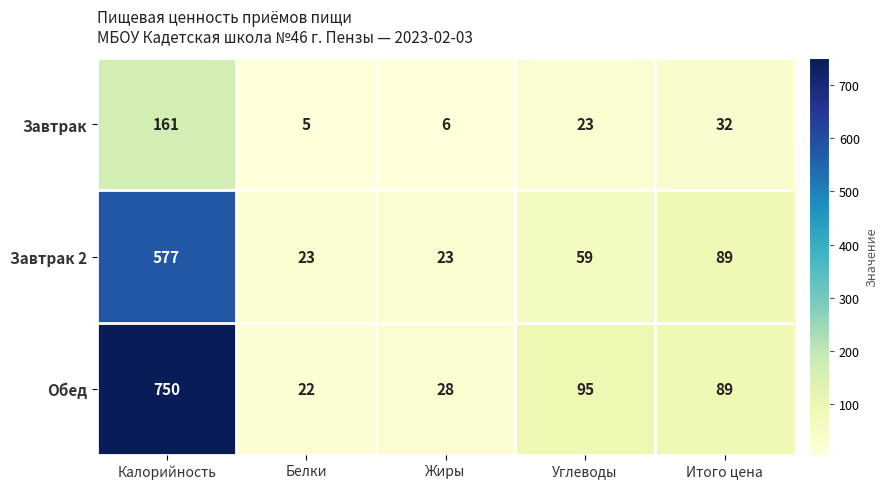

Which series has the largest range (max minus min)?

Обед